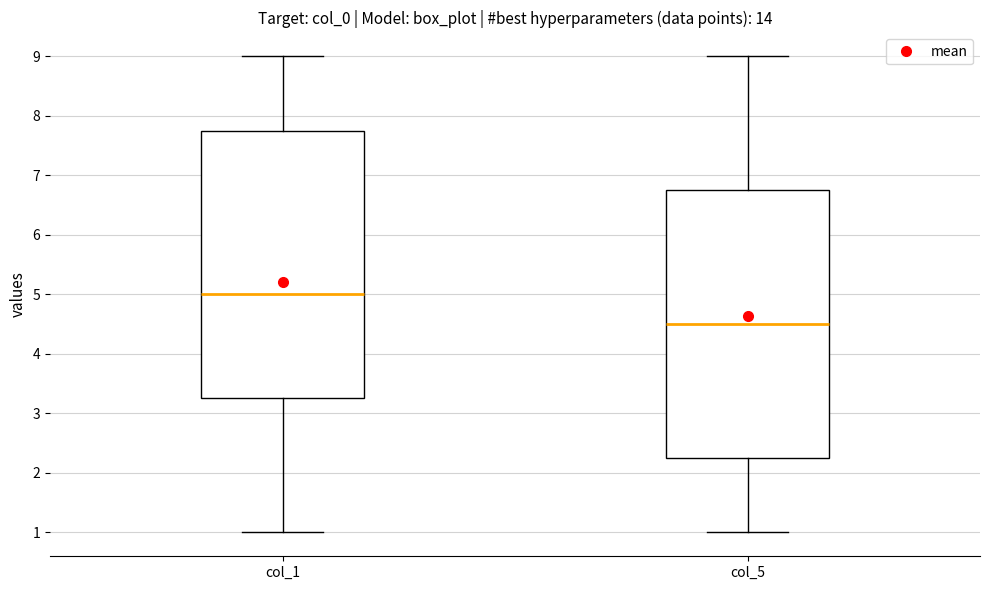

Where is the lower edge of the box for col_5 on the y-axis? The values are not printed on the chart, so give them approximately, as read against the axis.

2.3